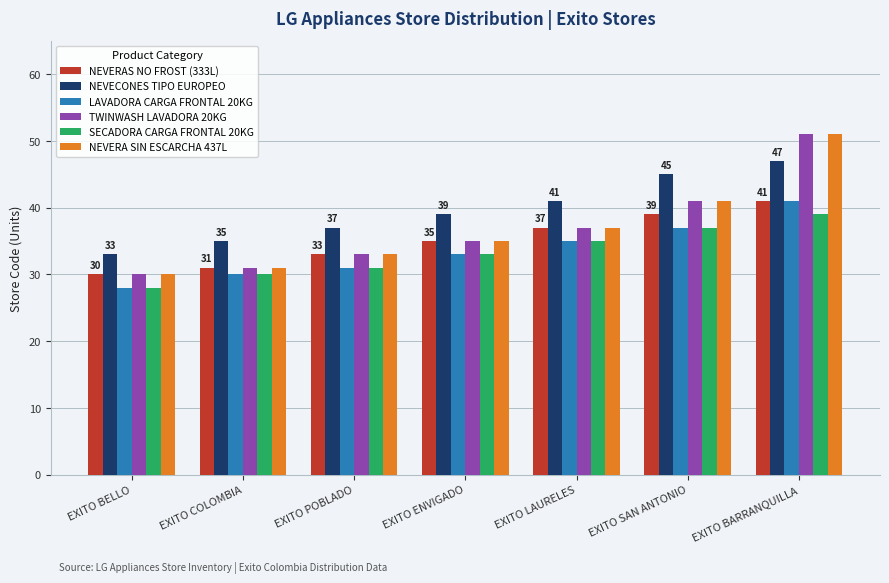

What is the sum of all NEVERAS NO FROST (333L) values?

246